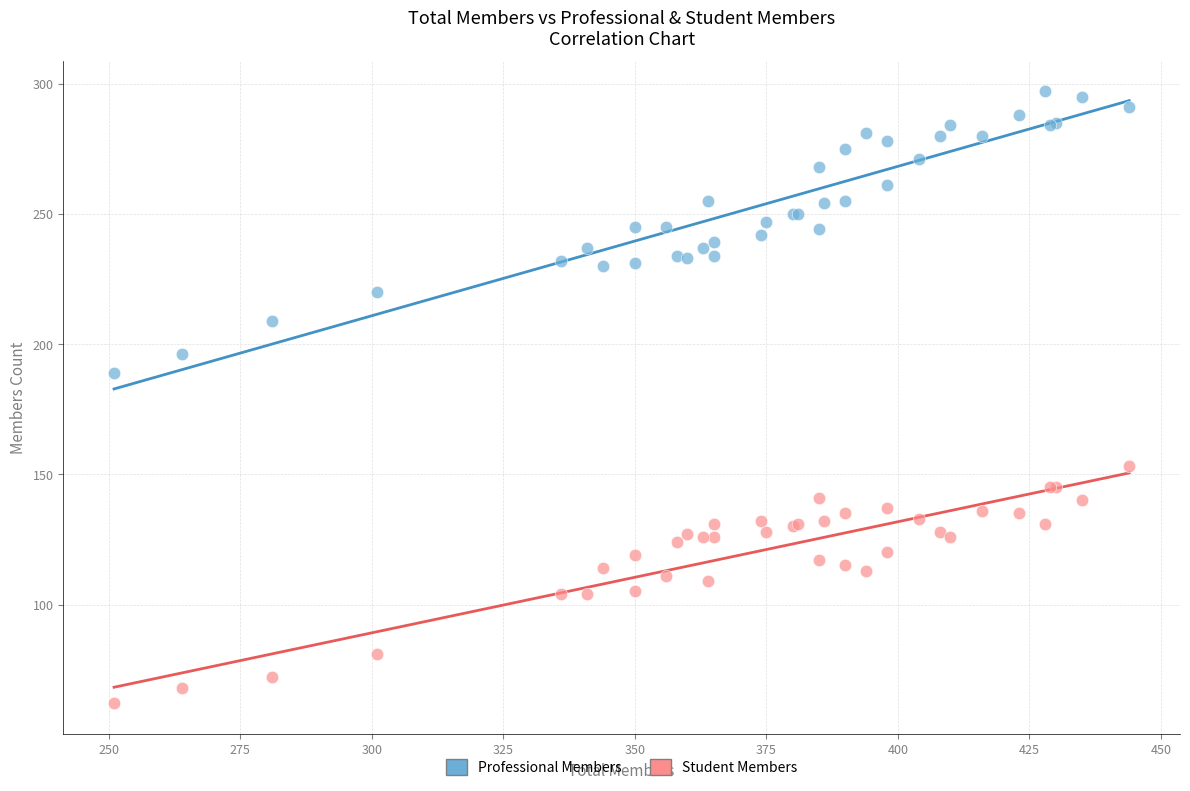

Across all series, what Y value is closest to 179?

189